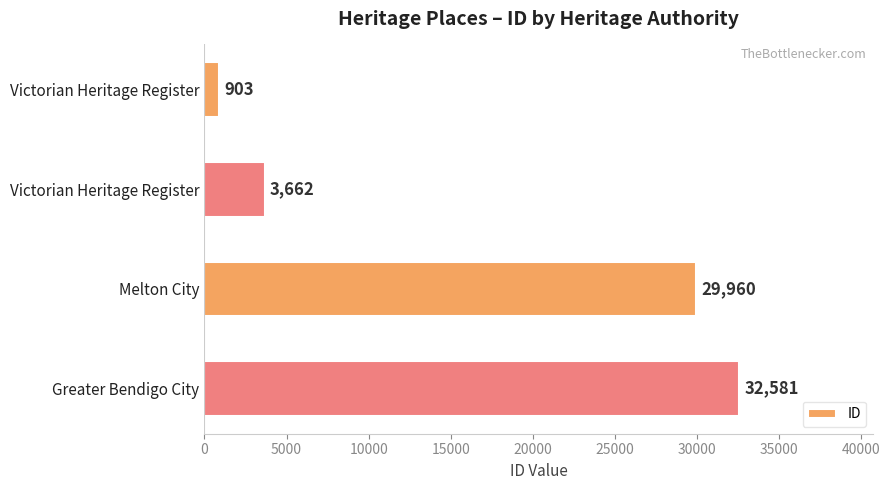

How many bars are there in total?

4